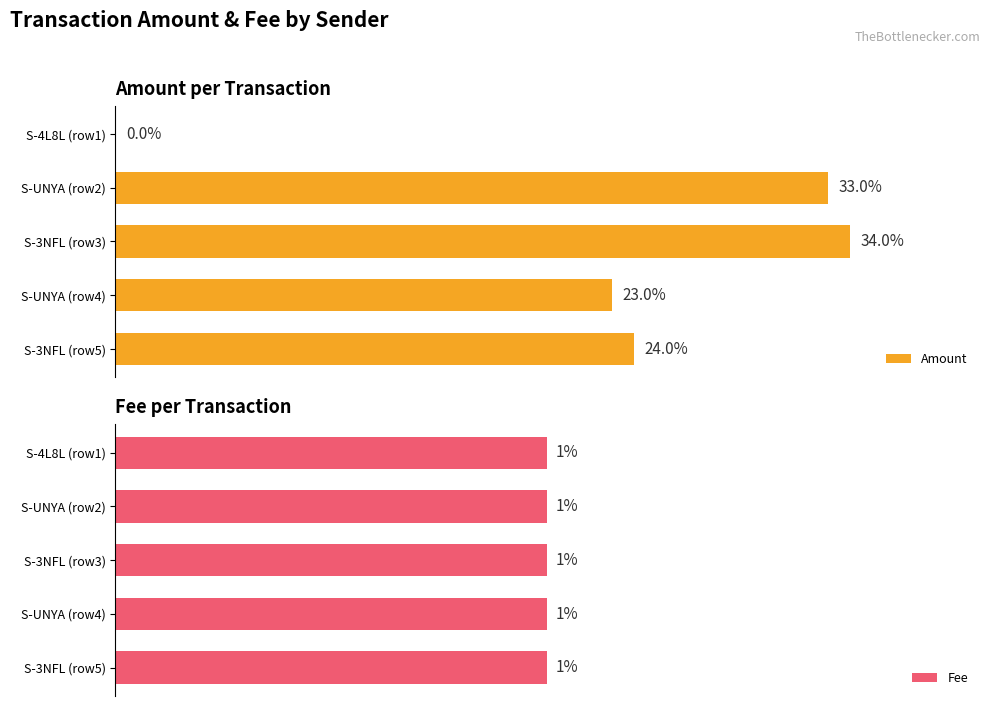

Which category has the highest value in the Amount series?

S-3NFL (row3)